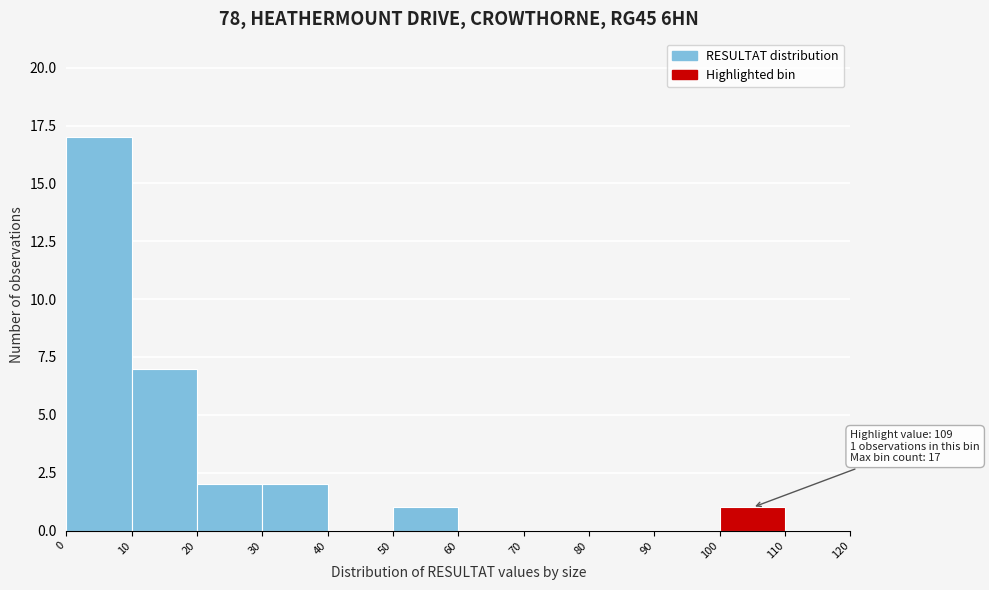

Which range on the x-axis has the tallest bar?

0 to 10